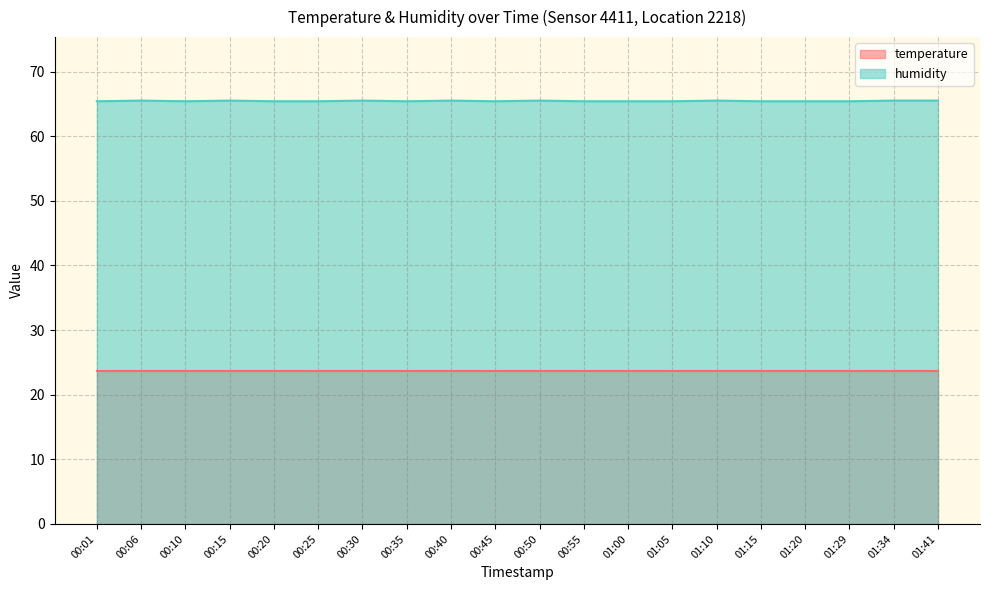

What is the change in value from 00:50 to 01:05?

-0.1